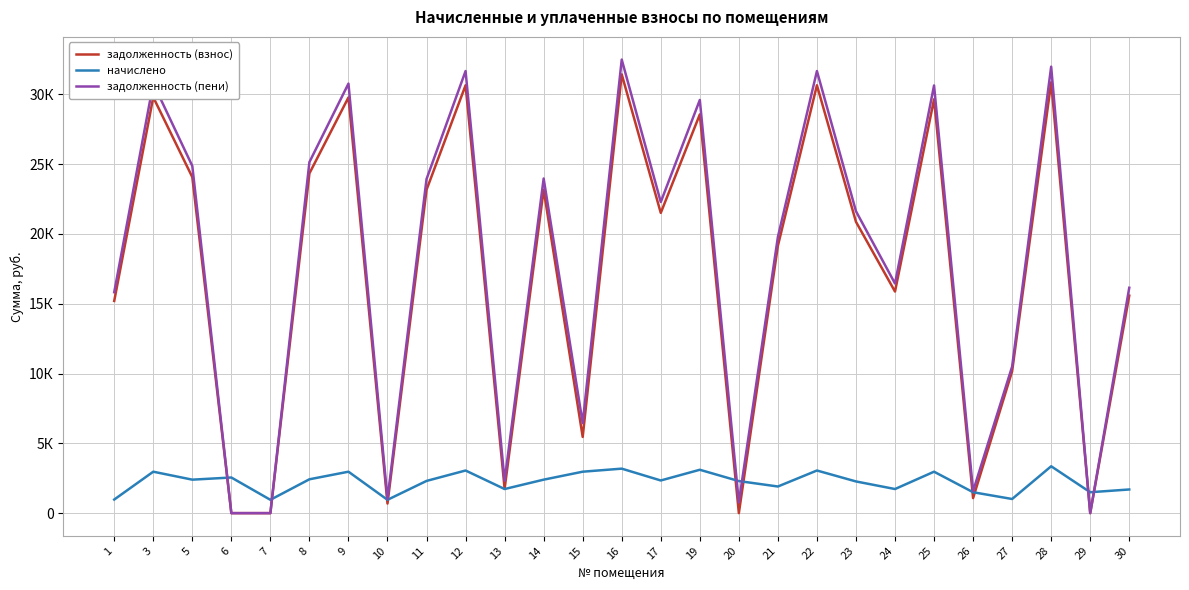

Reading left to right, extract all data points from this chart.

задолженность (взнос): 15197.9	29790.7	24067.8	0.0	0.0	24335.3	29774.9	686.9	23158.6	30646.3	1743.3	23167.8	5458.6	31424.6	21504.1	28557.7	0.0	19147.2	30646.3	20867.1	15870.9	29643.1	1078.2	10162.0	30859.9	0.0	15576.8
начислено: 972.9	2967.7	2397.6	2552.1	953.7	2424.2	2967.7	953.7	2307.1	3053.0	1726.3	2397.6	2967.7	3186.2	2339.0	3106.3	2296.3	1907.5	3053.0	2269.7	1726.3	2967.7	1497.2	1012.3	3356.6	1497.2	1694.3
задолженность (пени): 15823.0	30779.9	24867.0	0.0	0.0	25143.4	30764.1	1004.8	23927.6	31664.0	2318.7	23967.0	6447.8	32486.7	22283.8	29593.1	765.0	19783.0	31664.0	21623.7	16446.3	30632.3	1577.3	10499.4	31978.8	0.0	16141.6